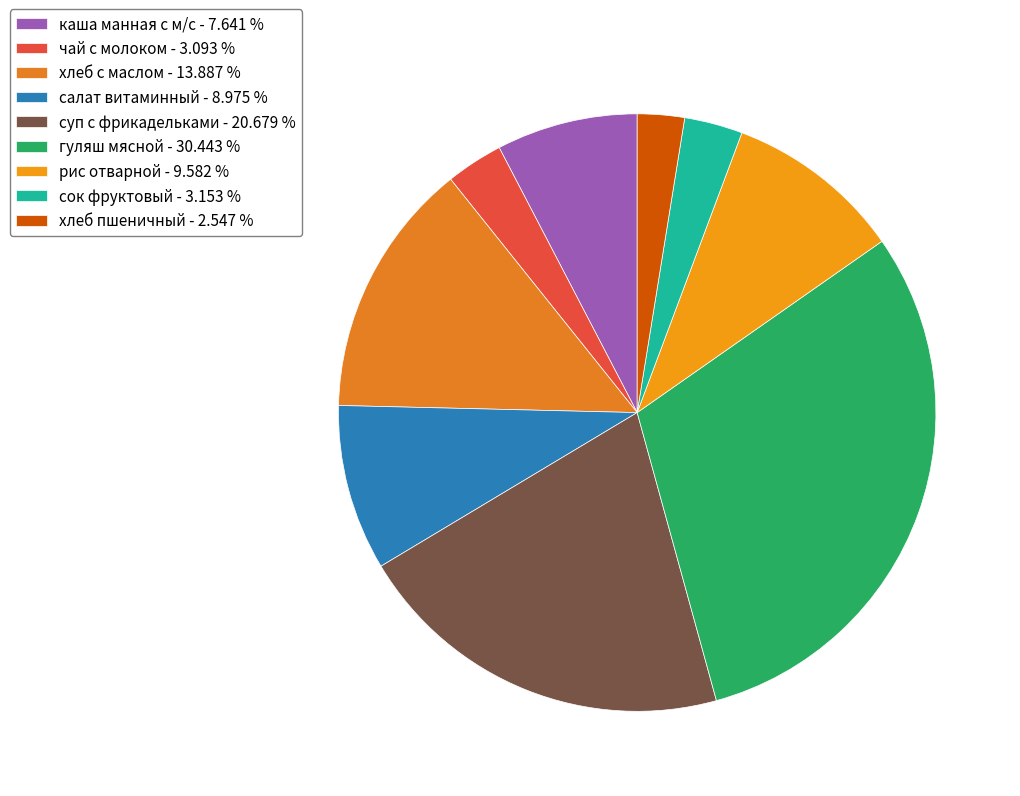

Rank the categories by value from lowest to highest.

хлеб пшеничный, чай с молоком, сок фруктовый, каша манная с м/с, салат витаминный, рис отварной, хлеб с маслом, суп с фрикадельками, гуляш мясной